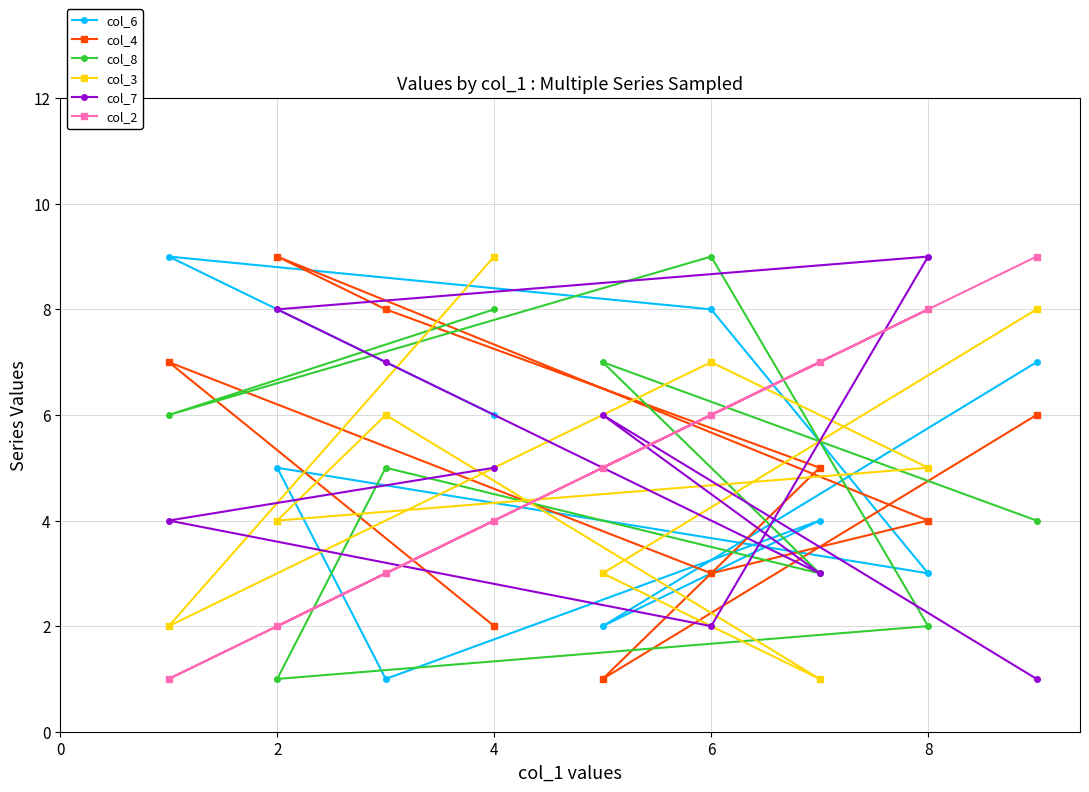

True or false: col_3 has a value of 9 at 4.

True